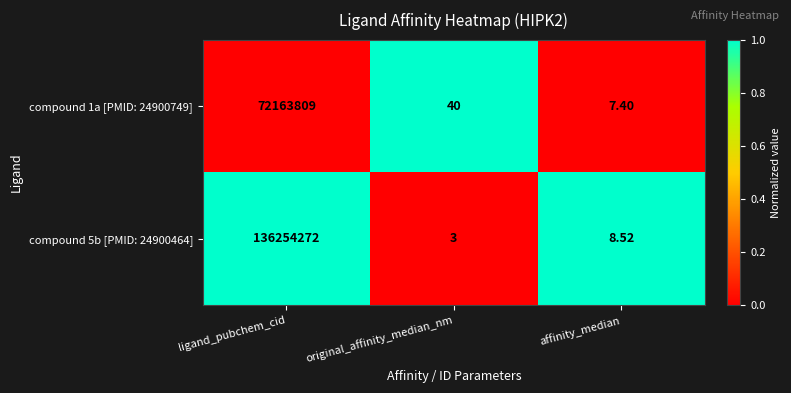

Which category has the highest value in the compound 5b [PMID: 24900464] series?

ligand_pubchem_cid